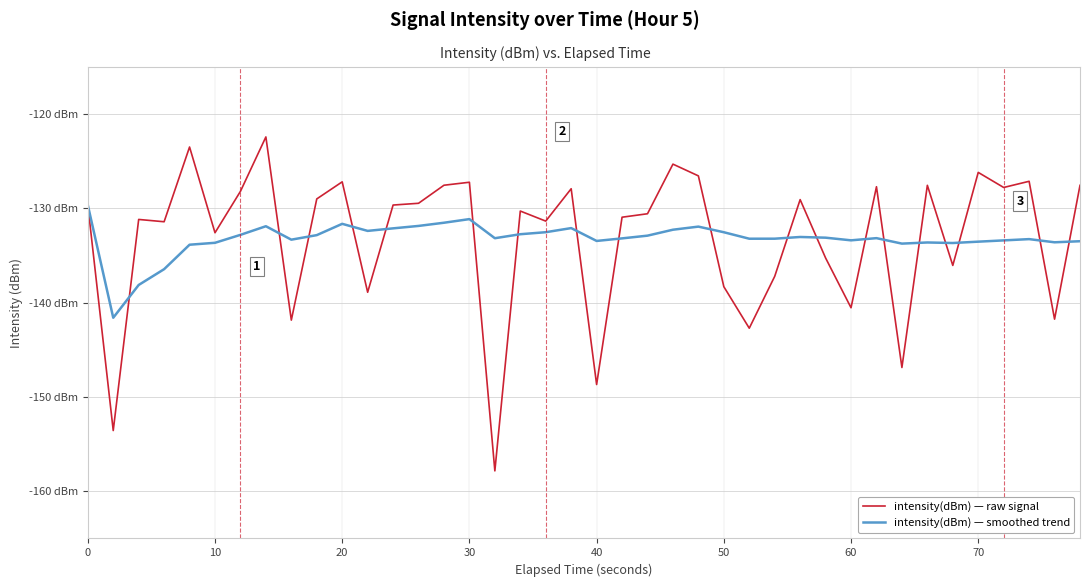

Does the chart have visible grid lines?

Yes